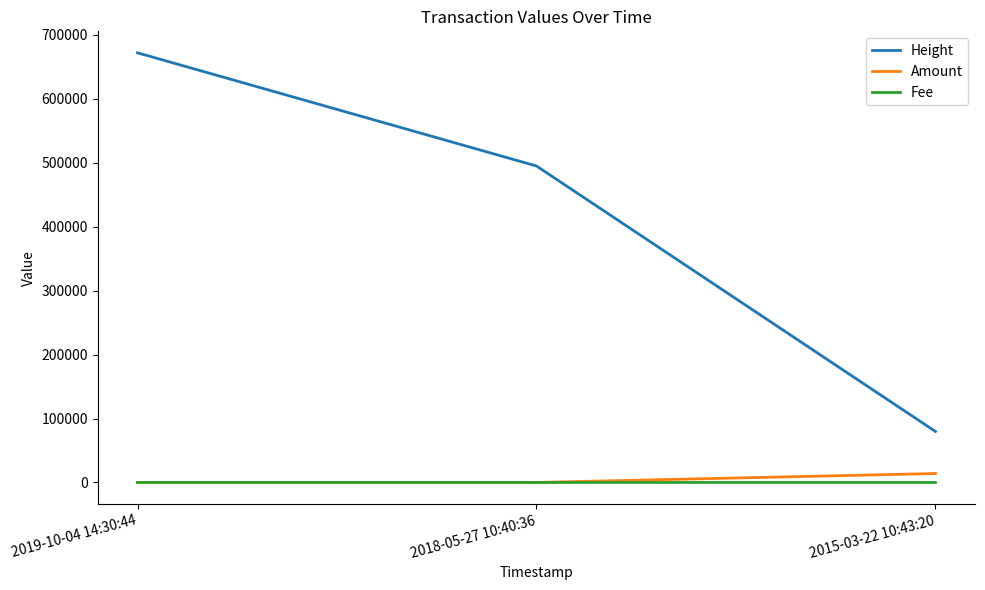

Between 2018-05-27 10:40:36 and 2015-03-22 10:43:20, which series saw the biggest shift?

Height